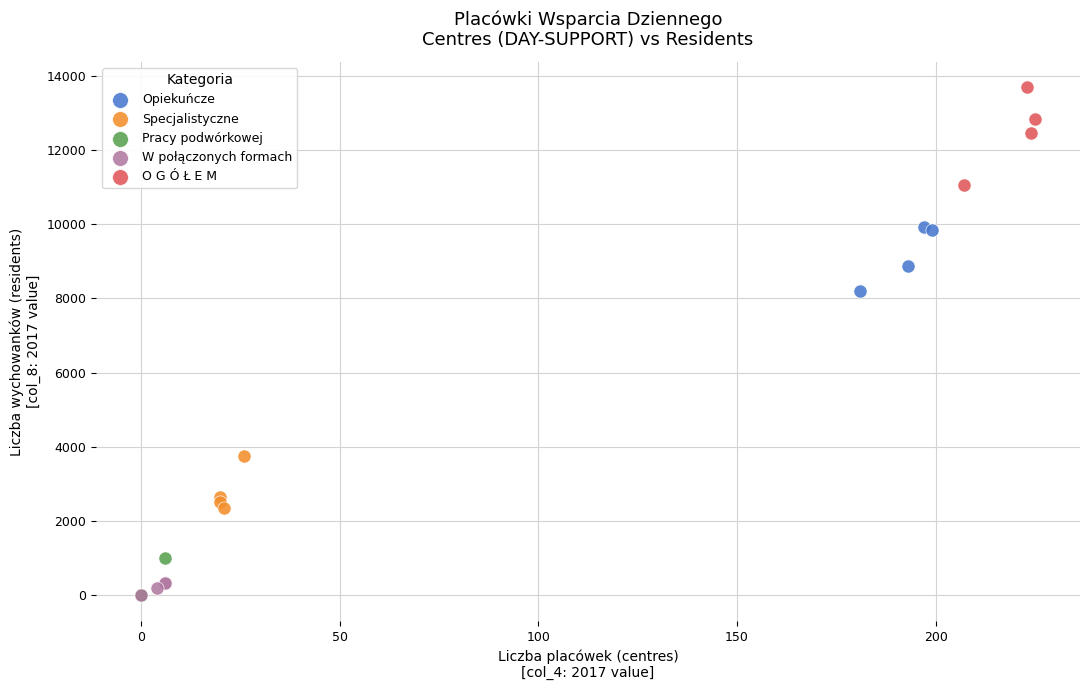

Which series reaches the maximum Y coordinate?

O G Ó Ł E M